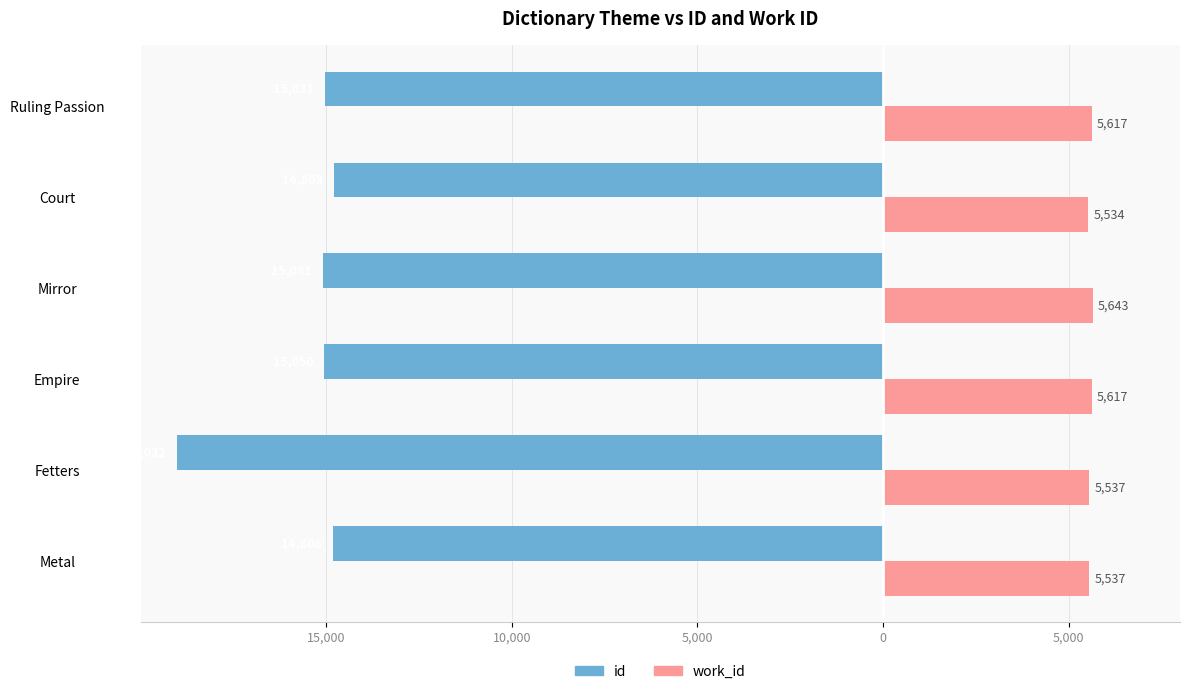

What are all the series names shown in the legend?

id, work_id